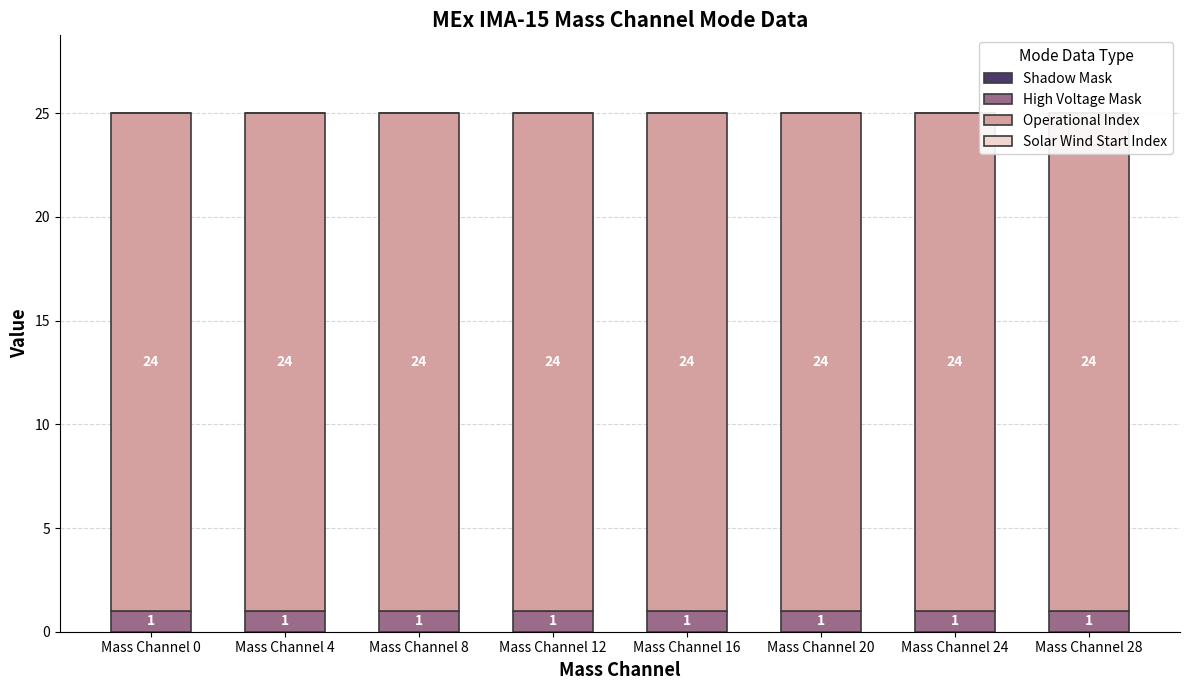

Reading right to left, transcribe all the data shown in this chart.

Shadow Mask: Mass Channel 28=0	Mass Channel 24=0	Mass Channel 20=0	Mass Channel 16=0	Mass Channel 12=0	Mass Channel 8=0	Mass Channel 4=0	Mass Channel 0=0
High Voltage Mask: Mass Channel 28=1	Mass Channel 24=1	Mass Channel 20=1	Mass Channel 16=1	Mass Channel 12=1	Mass Channel 8=1	Mass Channel 4=1	Mass Channel 0=1
Operational Index: Mass Channel 28=24	Mass Channel 24=24	Mass Channel 20=24	Mass Channel 16=24	Mass Channel 12=24	Mass Channel 8=24	Mass Channel 4=24	Mass Channel 0=24
Solar Wind Start Index: Mass Channel 28=0	Mass Channel 24=0	Mass Channel 20=0	Mass Channel 16=0	Mass Channel 12=0	Mass Channel 8=0	Mass Channel 4=0	Mass Channel 0=0